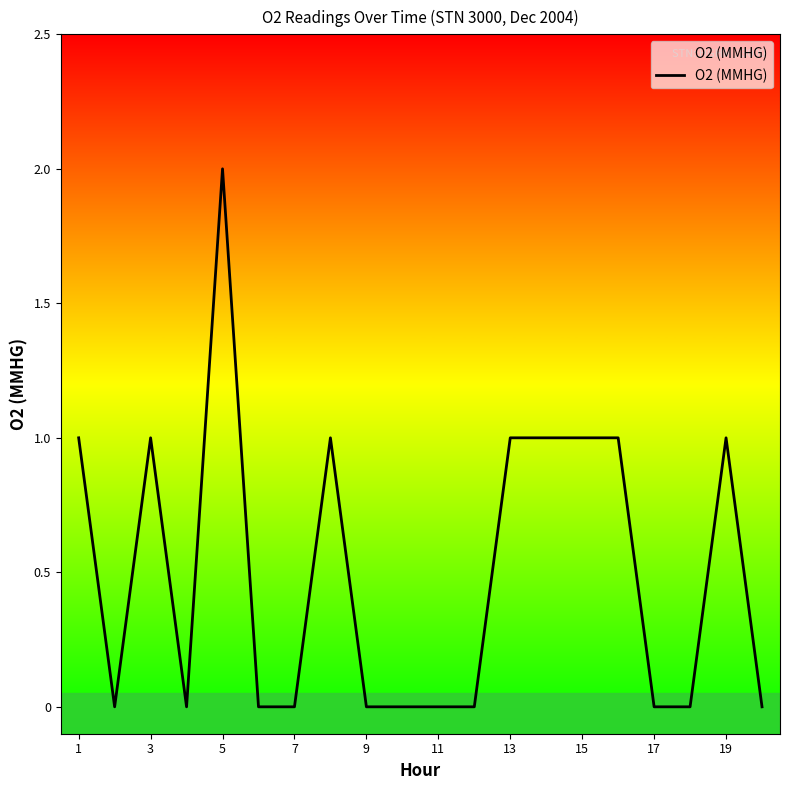

What is the greatest value displayed?

2